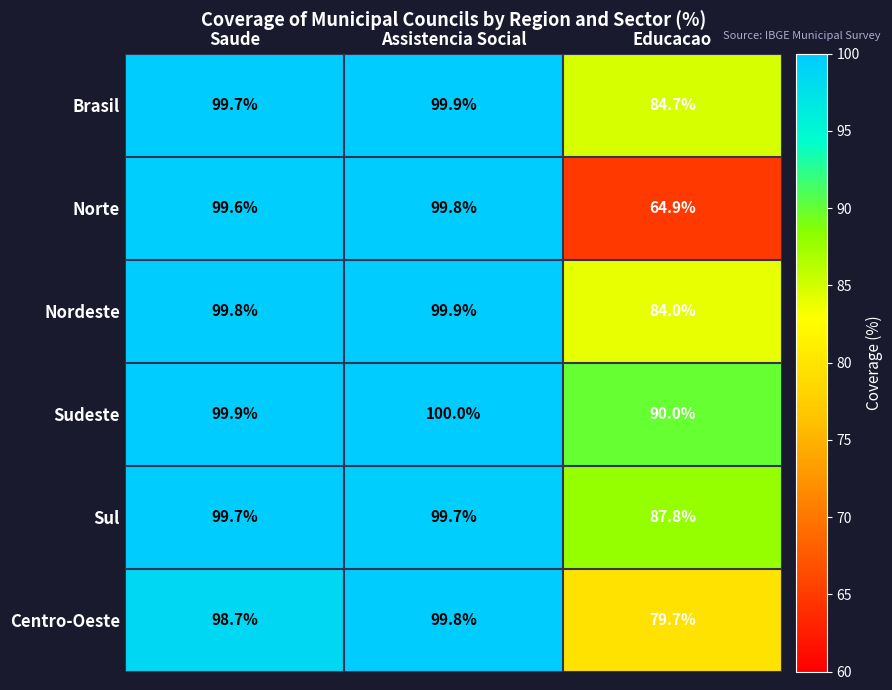

What is the difference between the highest and lowest values at Saude?

1.2